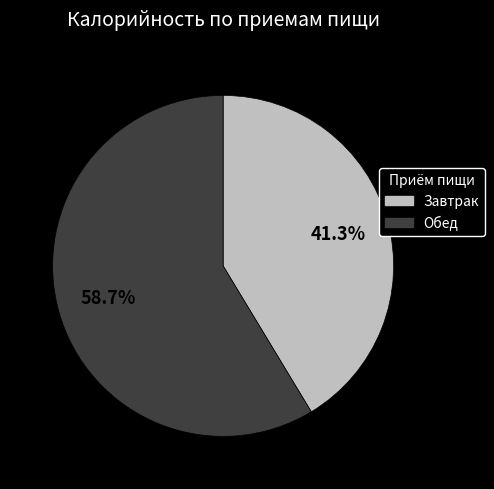

To the nearest percent, what is the average slice percentage?

50%